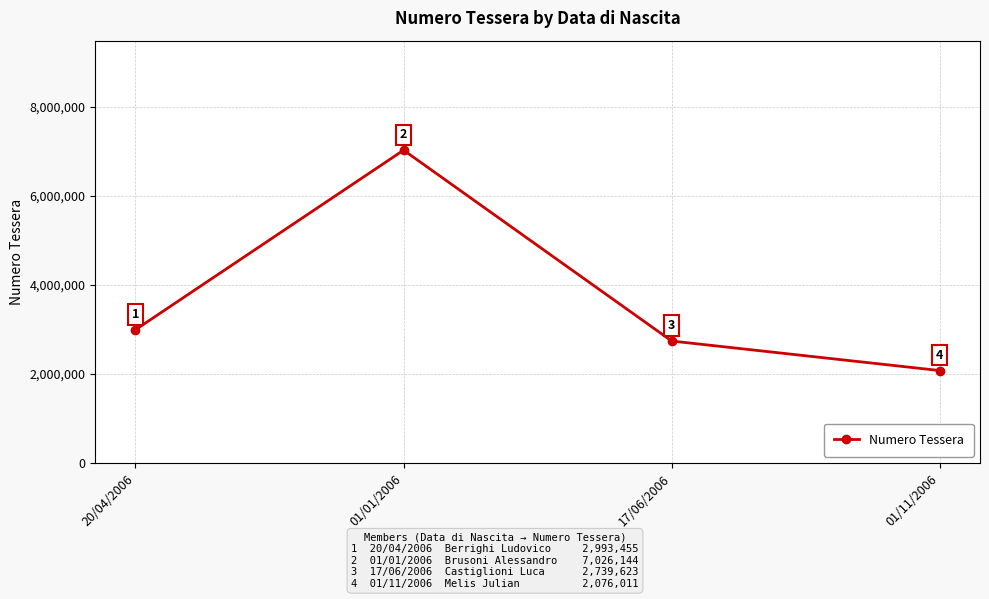

What position from the right is 01/11/2006?

1